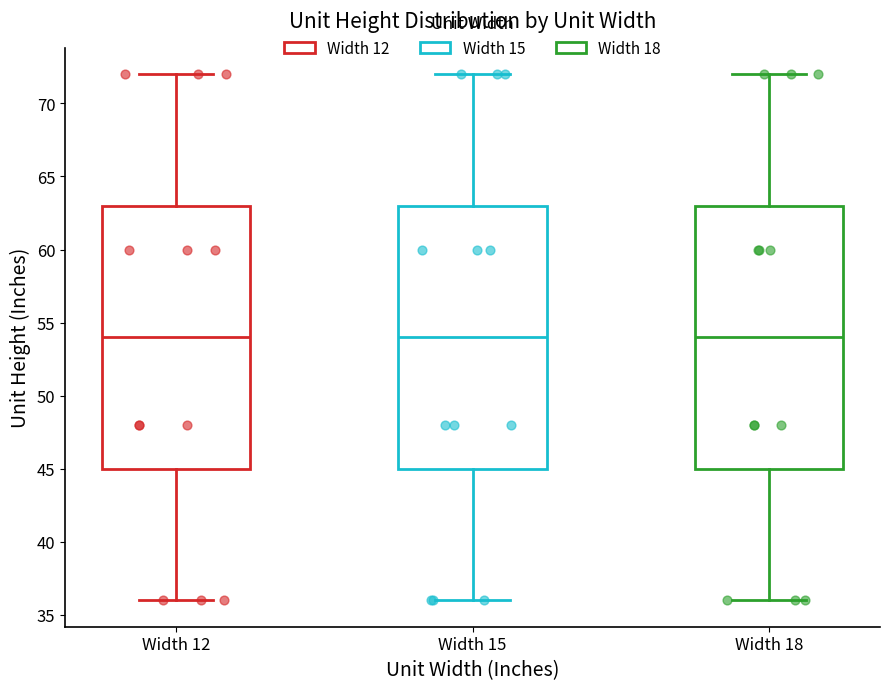

Where does the lower whisker of the box for Width 12 end on the y-axis? The values are not printed on the chart, so give them approximately, as read against the axis.

36